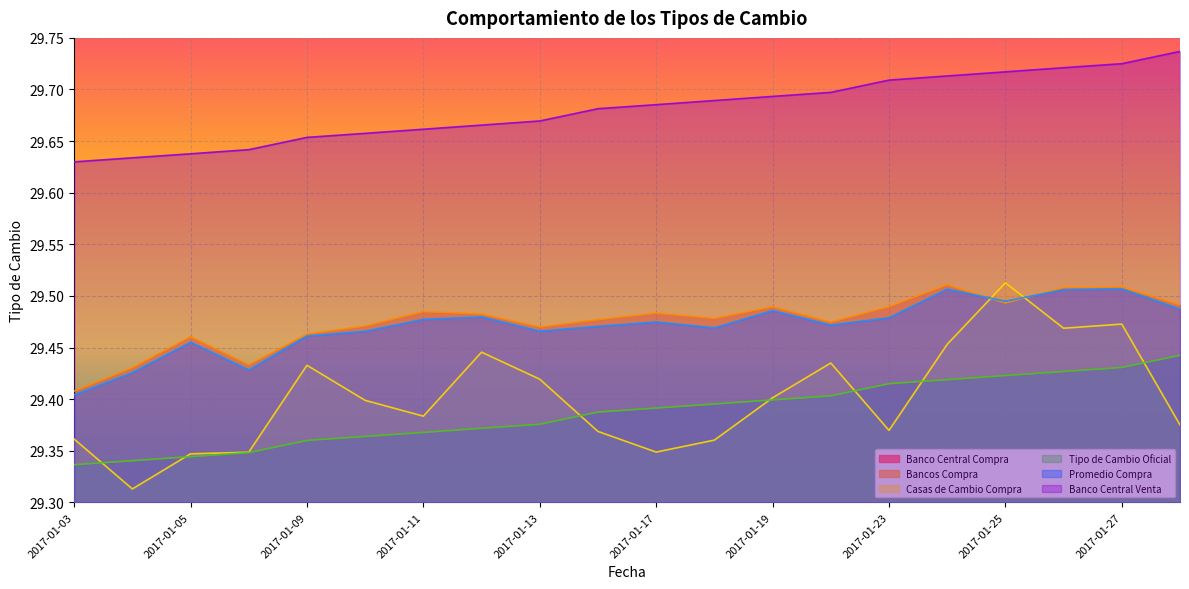

Where is the first local minimum for Promedio Compra?

2017-01-06